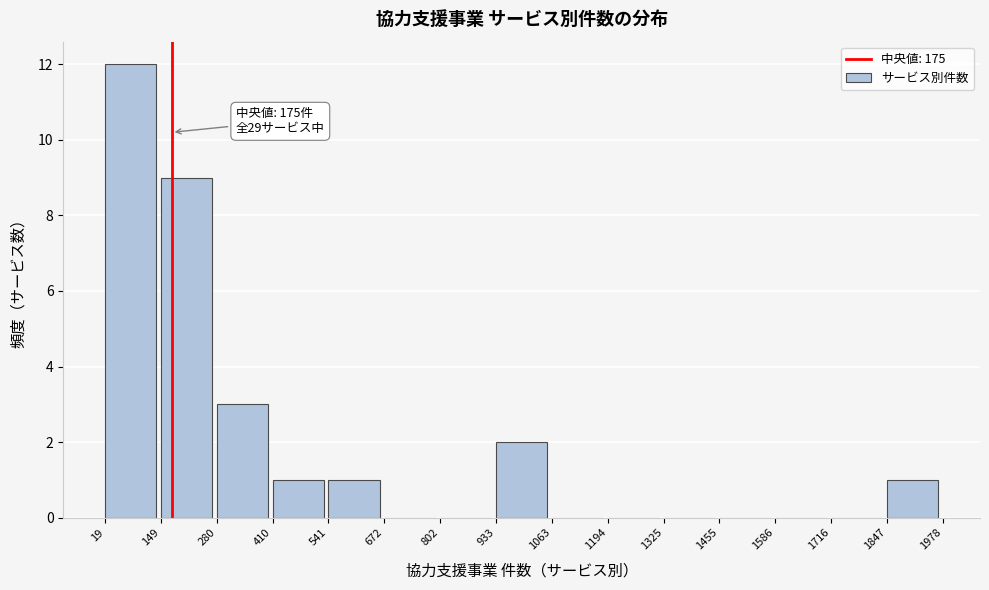

Over which range of the x-axis is the bar tallest?

19 to 149